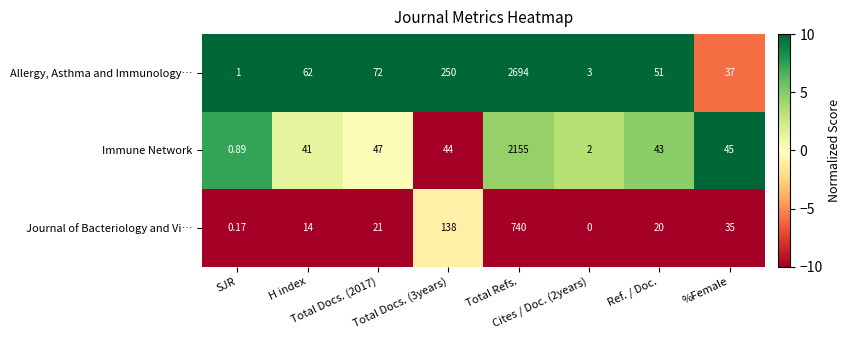

Rank the series by their maximum value, from lowest to highest.

Journal of Bacteriology and Vi…, Immune Network, Allergy, Asthma and Immunology…